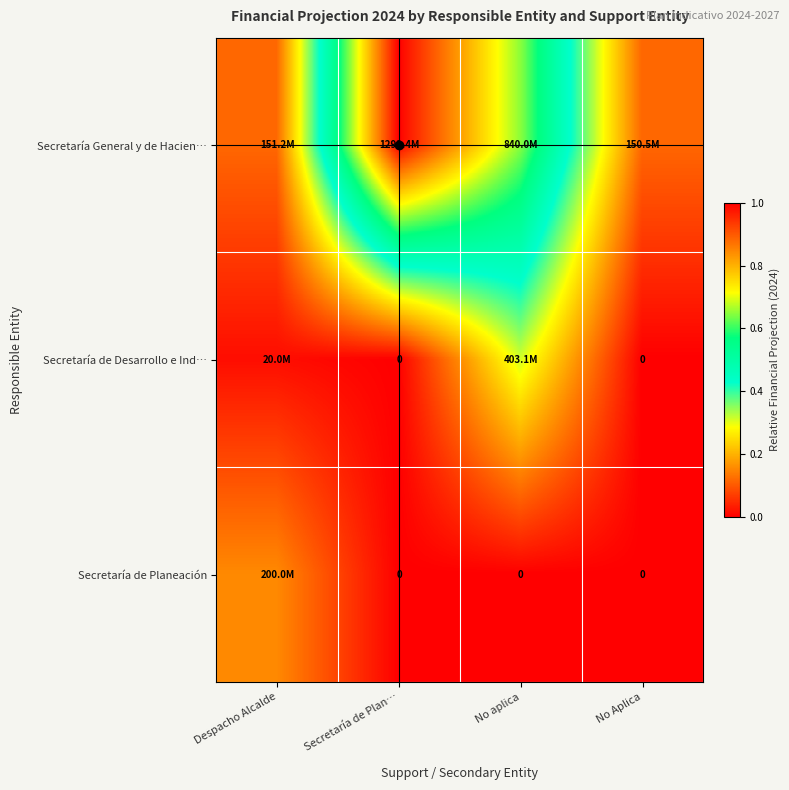

Which has a higher value, No Aplica or Despacho Alcalde?

Despacho Alcalde